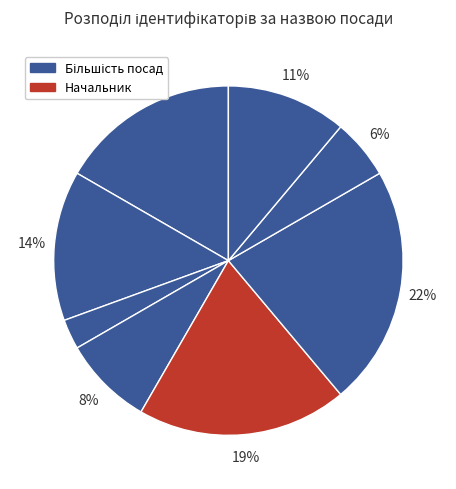

To the nearest percent, what is the average slice percentage?

12%